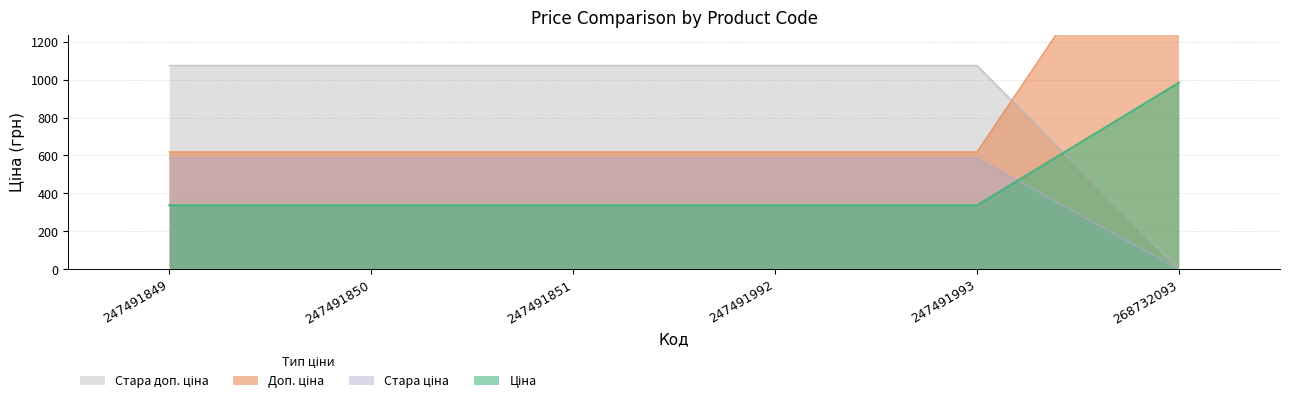

What is the difference between the highest and lowest values at 247491849?

736.4